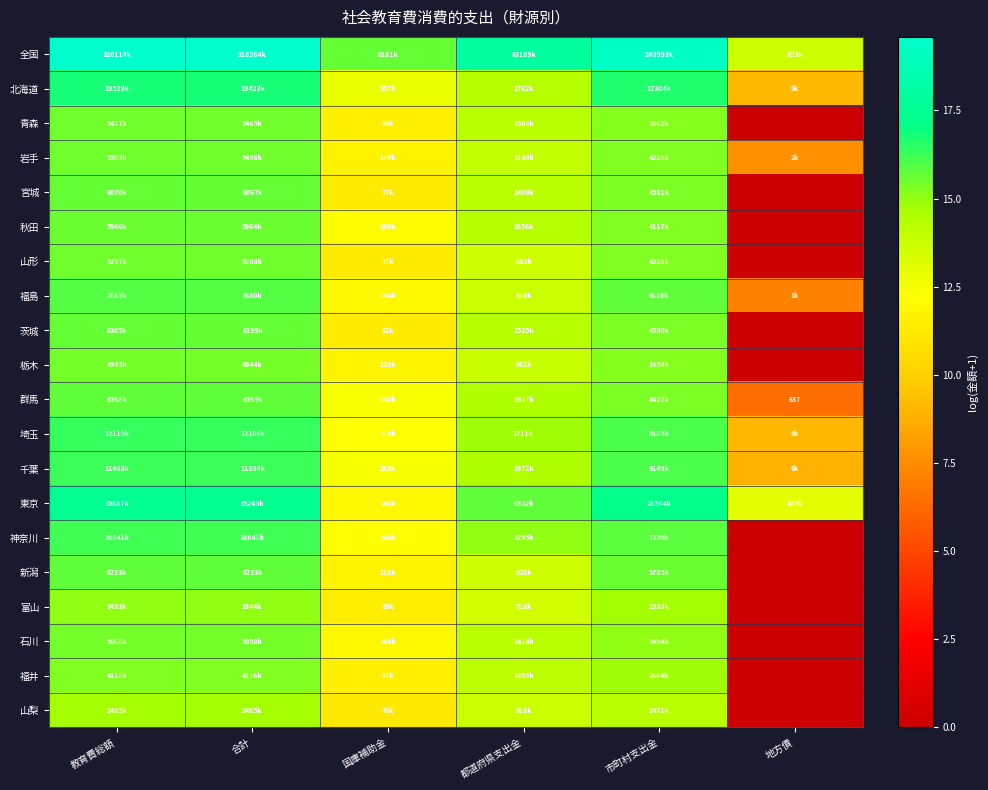

What is the highest value of the 埼玉 series?

16.3